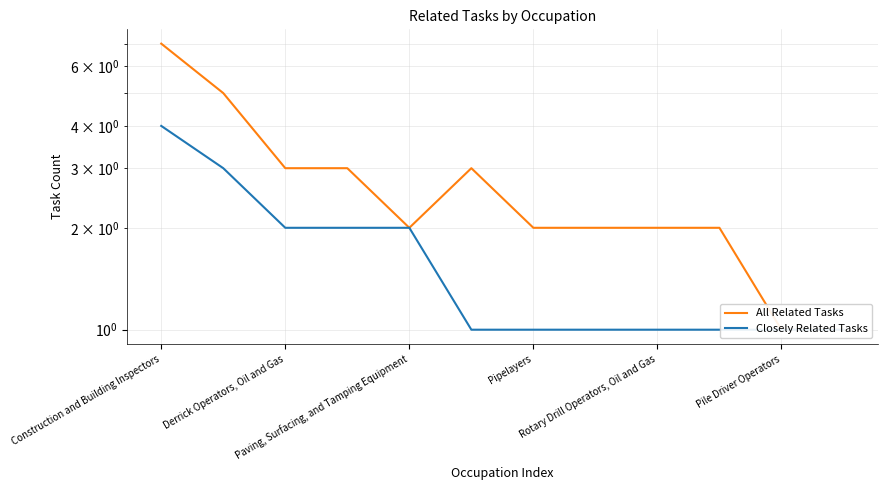

List the series in order of their overall mean, lowest first.

Closely Related Tasks, All Related Tasks